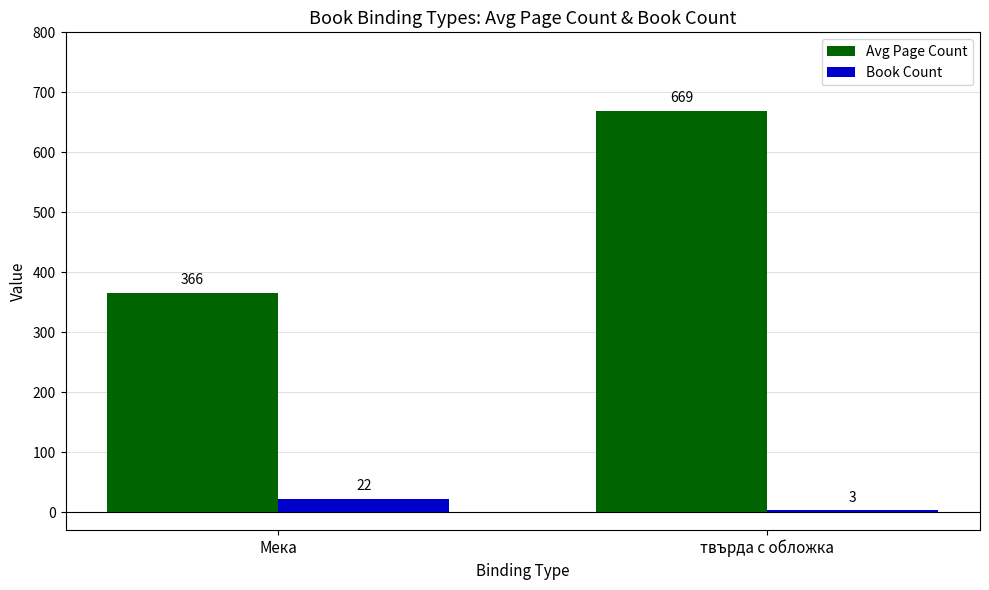

True or false: Book Count has a value of 3 at твърда с обложка.

True